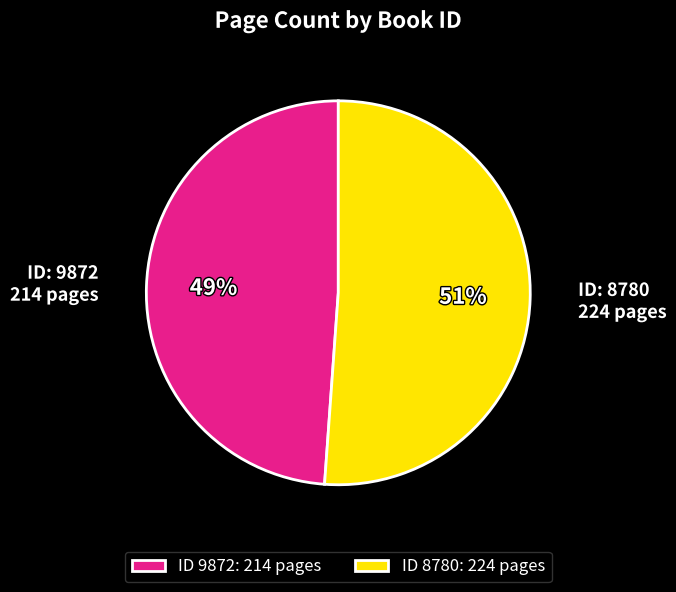

What is the smallest slice in the pie chart?

ID 9872: 214 pages